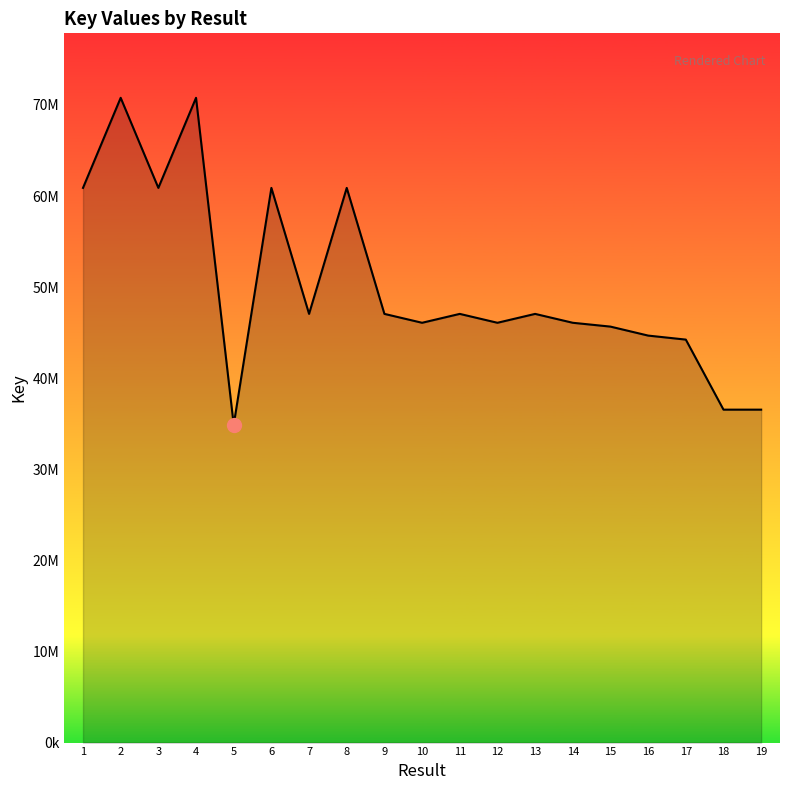

What is the change in value from 2 to 3?

-9889503